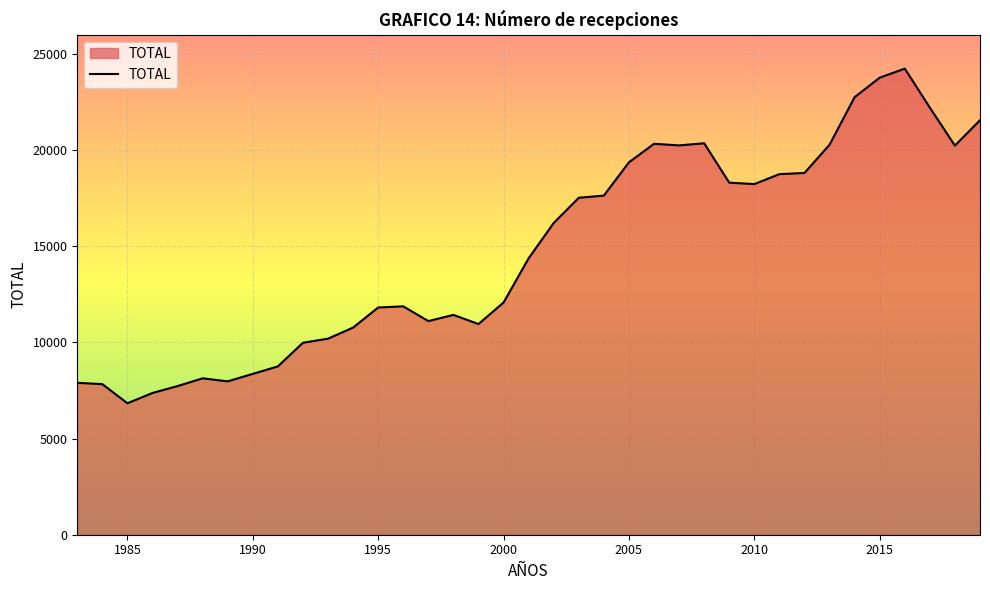

True or false: the data has more than 1 interior local peaks.

True